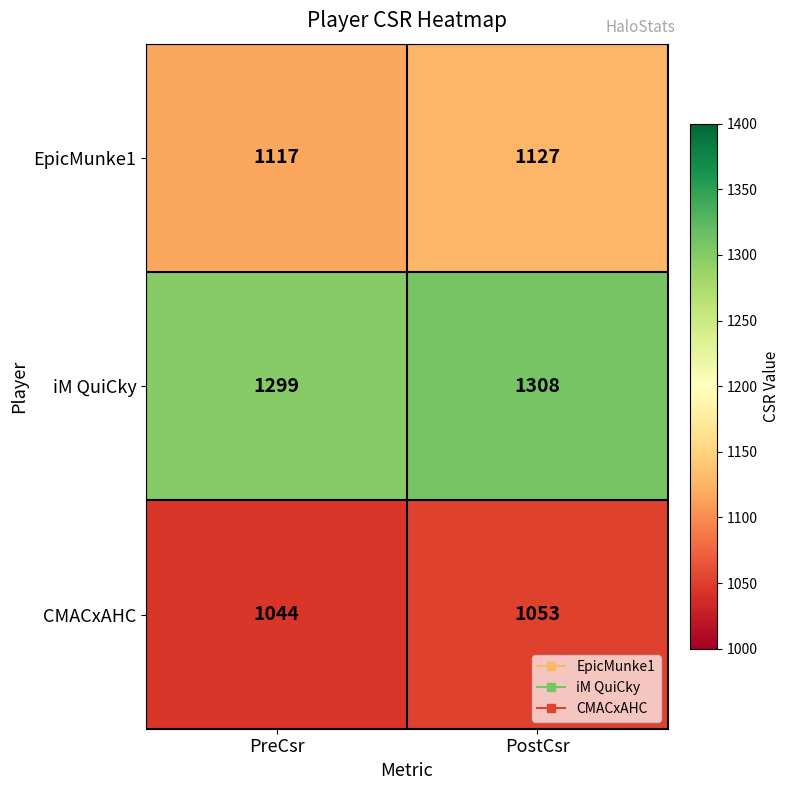

What is the spread (max minus min) of values at PreCsr?

255